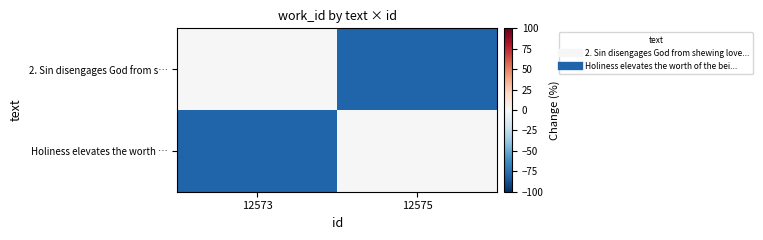

Which series has the widest spread of values?

2. Sin disengages God from s…